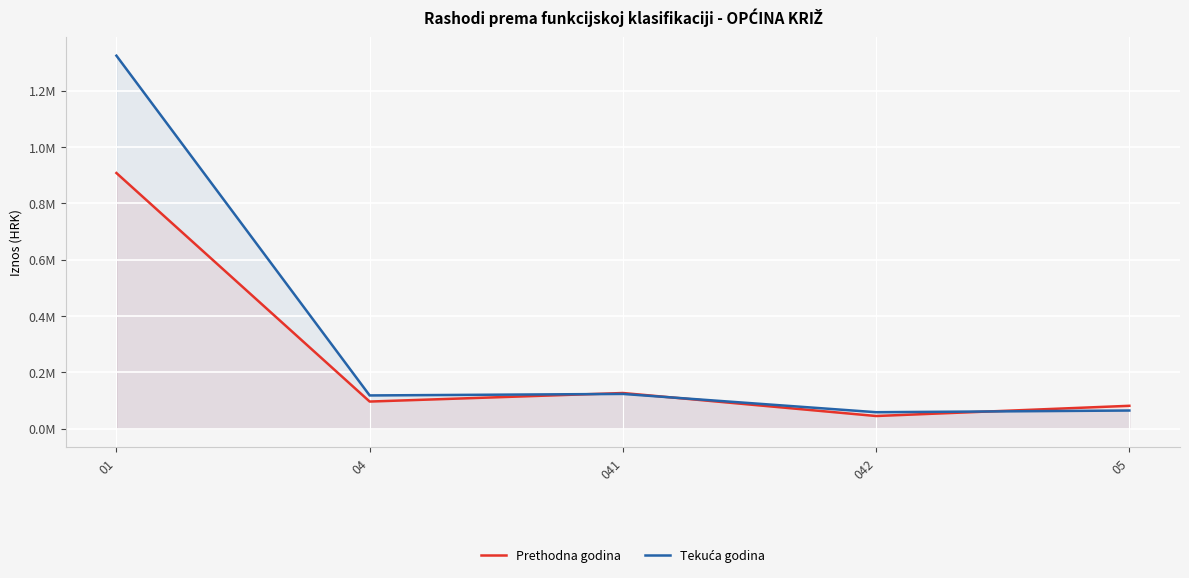

What is the label of the 2nd point from the right?

042